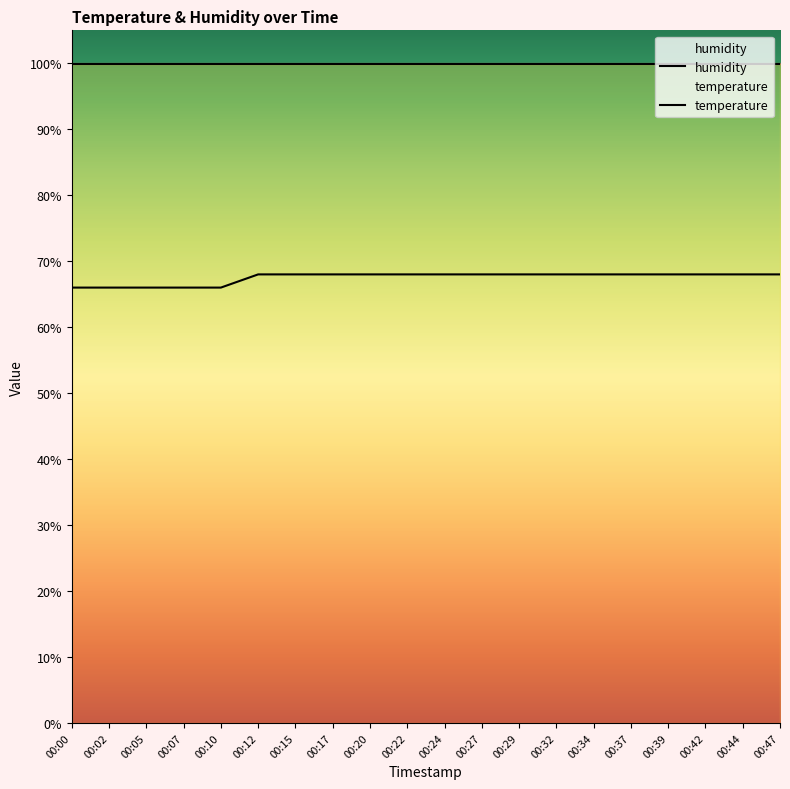

Is it true that the value at 00:00 is 39?

False